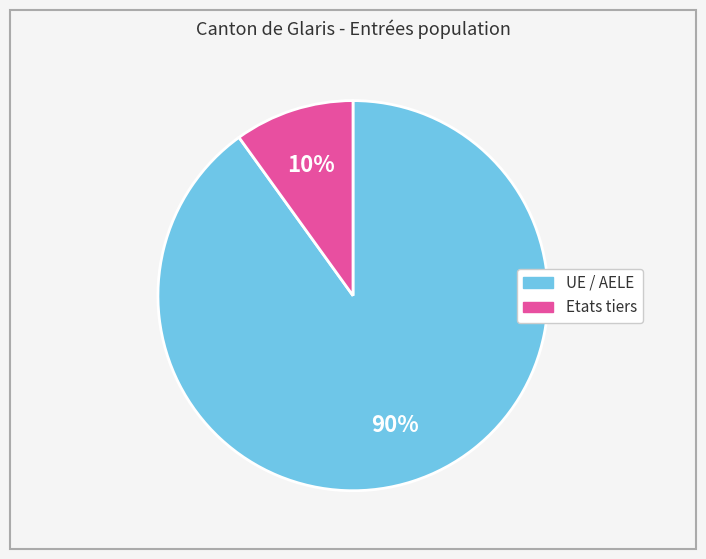

To the nearest percent, what is the average slice percentage?

50%